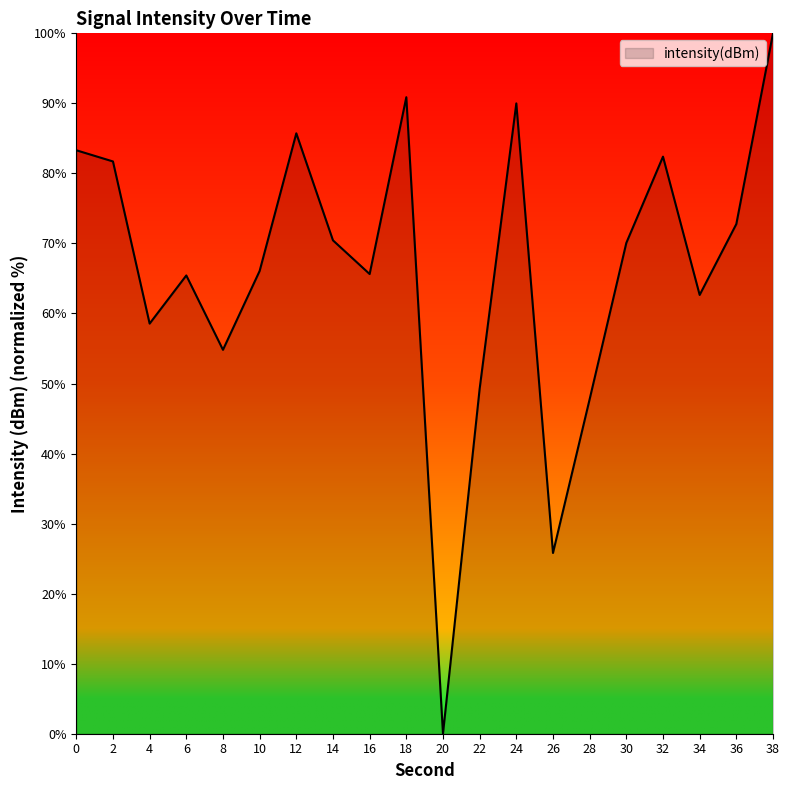

How many lines are shown in the chart?

1